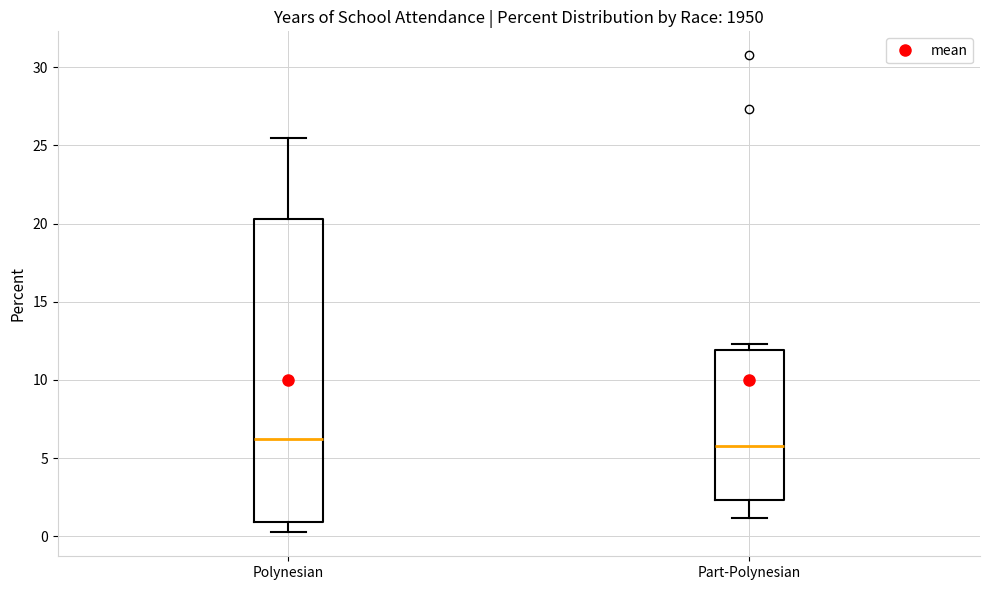

Reading left to right, transcribe this box plot: for each box, give where its median line is, the range the box spans, and where its two whiskers end, as read against the y-axis. The values are not printed on the chart, so give them approximately, as read against the axis.

Polynesian: median 6.0, box 1.0 to 20.5, whiskers 0.5 to 25.5
Part-Polynesian: median 6.0, box 2.5 to 12.0, whiskers 1.0 to 12.5